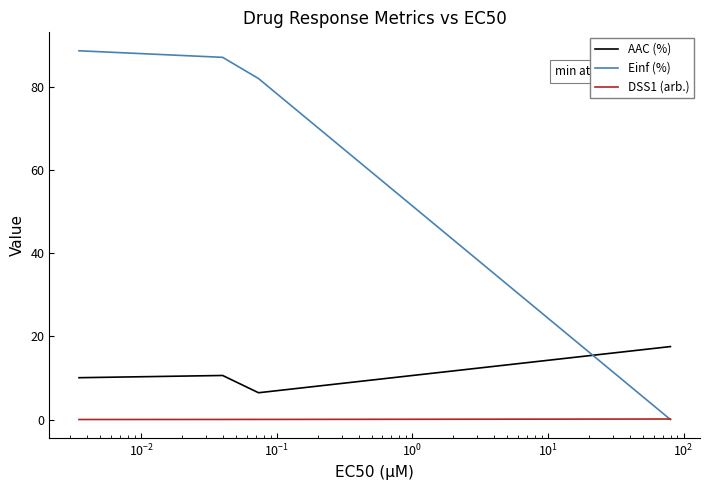

What is the difference between the maximum and minimum values in the DSS1 (arb.) series?

0.1